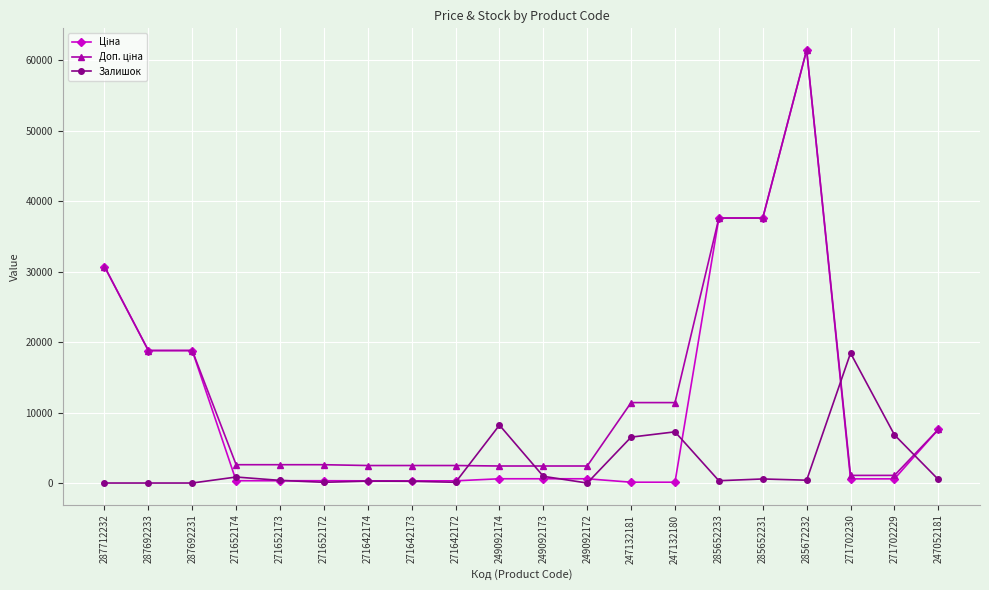

How many values in the Залишок series are below 400?

10